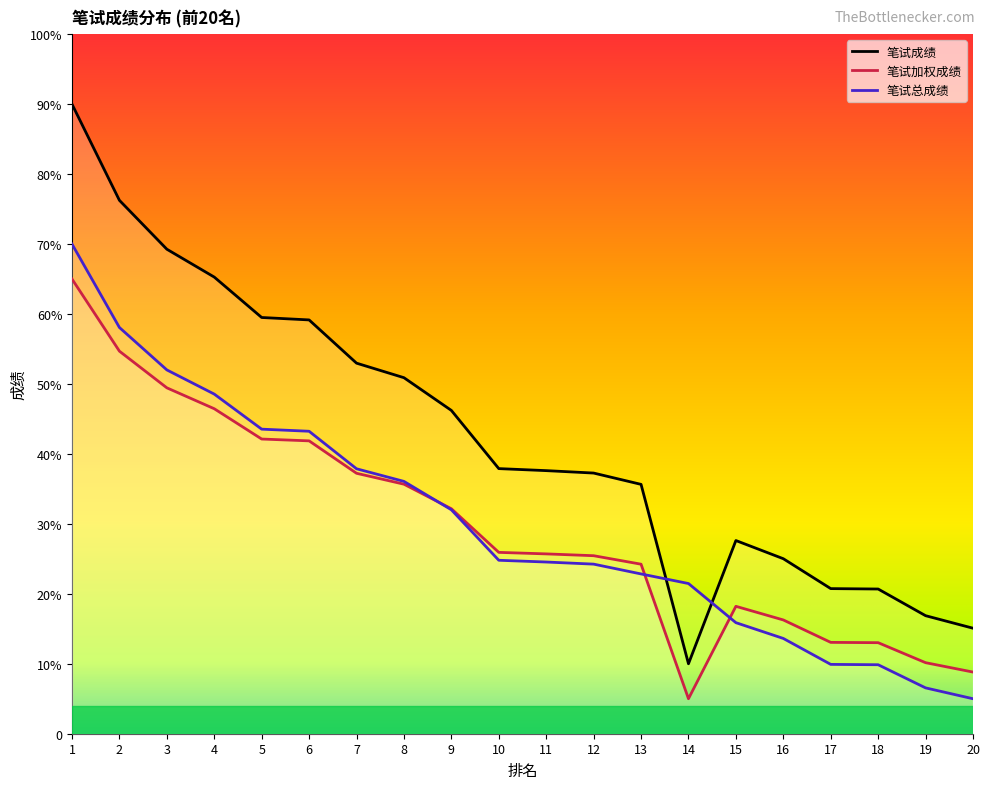

What is the total value across all series at 20?

28.9